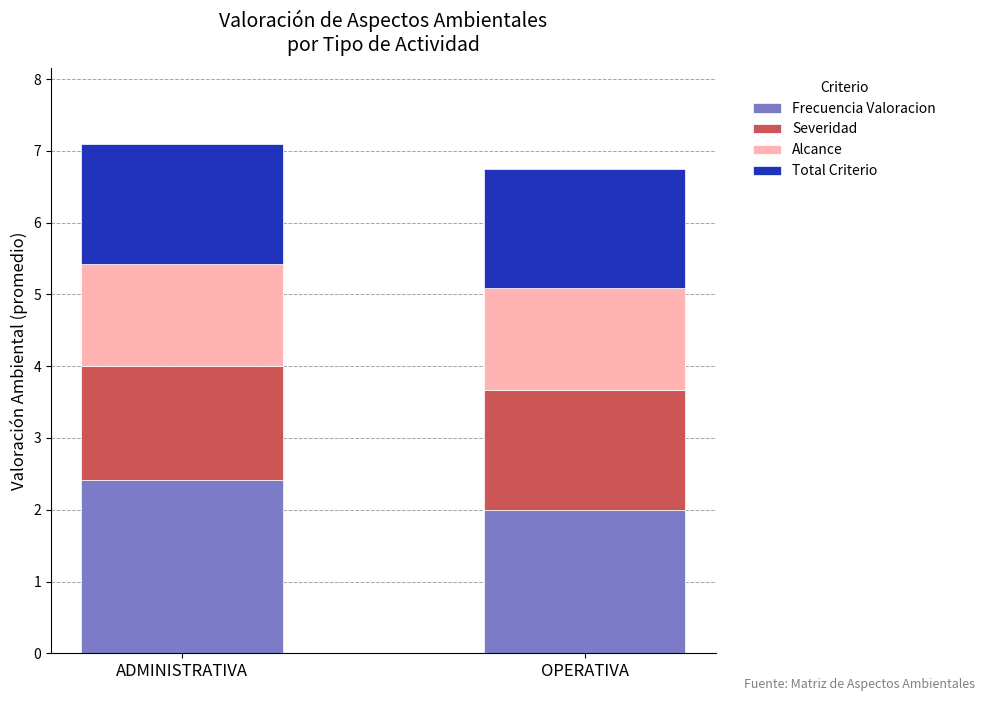

What is the total value across all series at ADMINISTRATIVA?

7.1